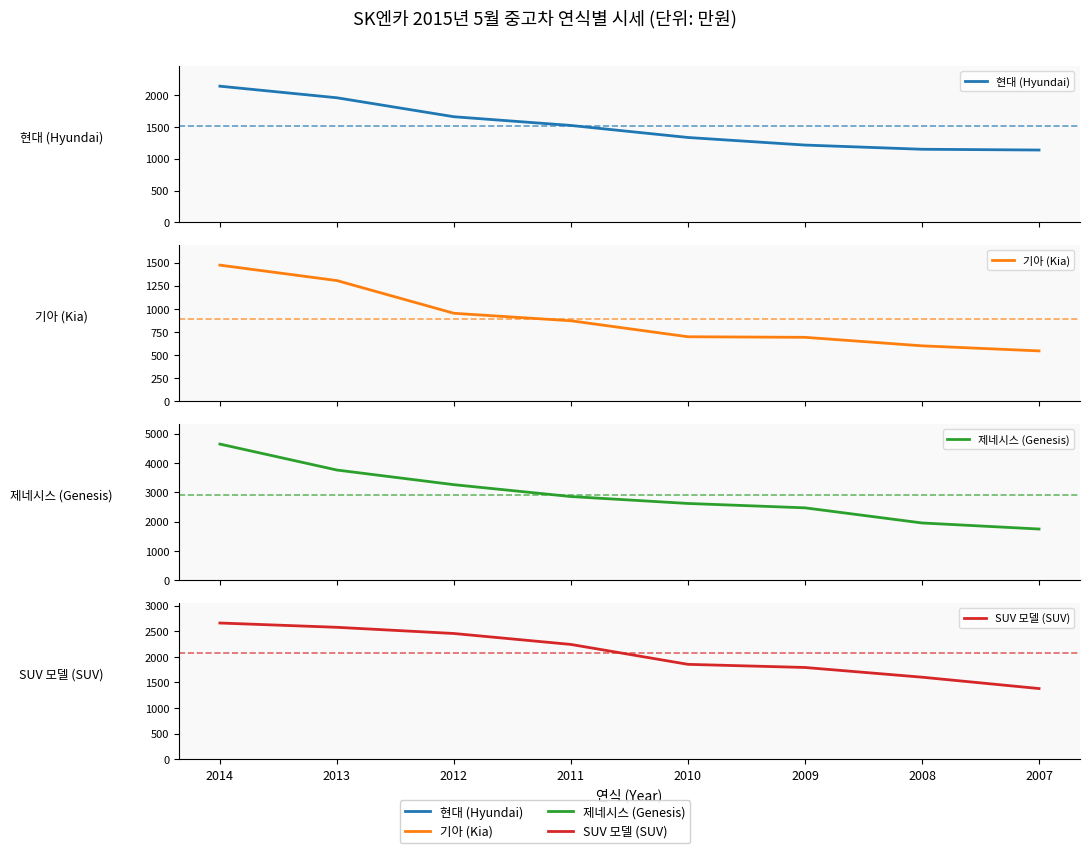

True or false: SUV 모델 (SUV) has a value of 2528 at 2010.

False